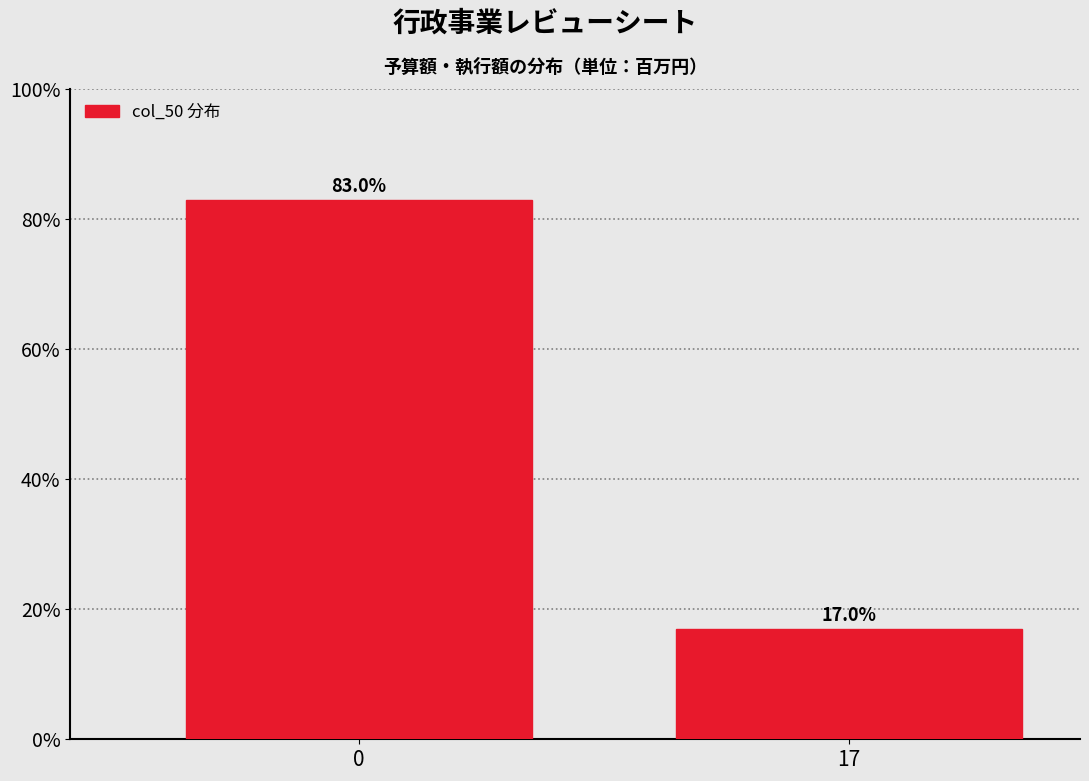

Reading left to right, extract all data points from this chart.

0=83	17=17